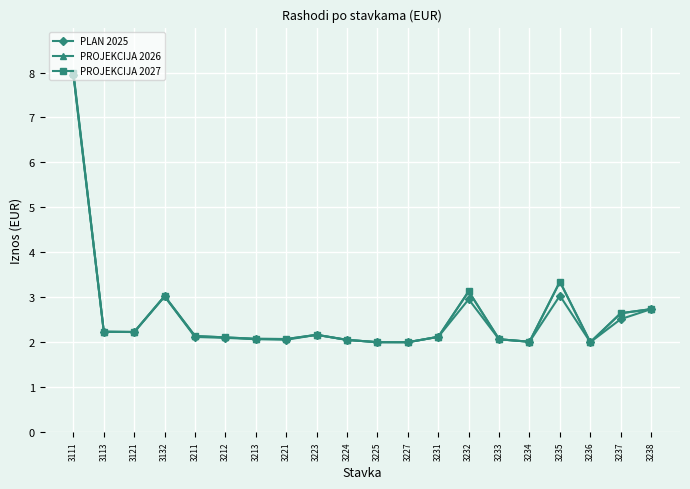

What is the minimum value shown in the chart?

2.0